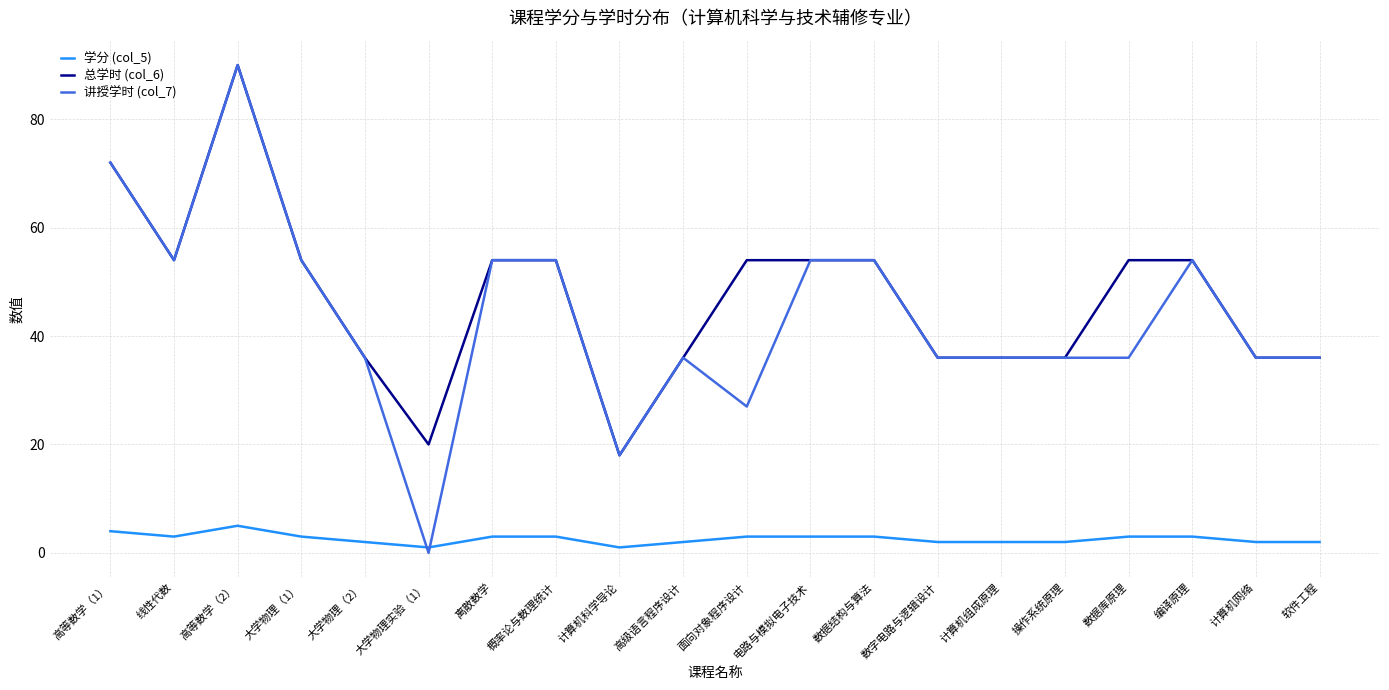

At which category does the chart reach its peak across all series?

高等数学（2）